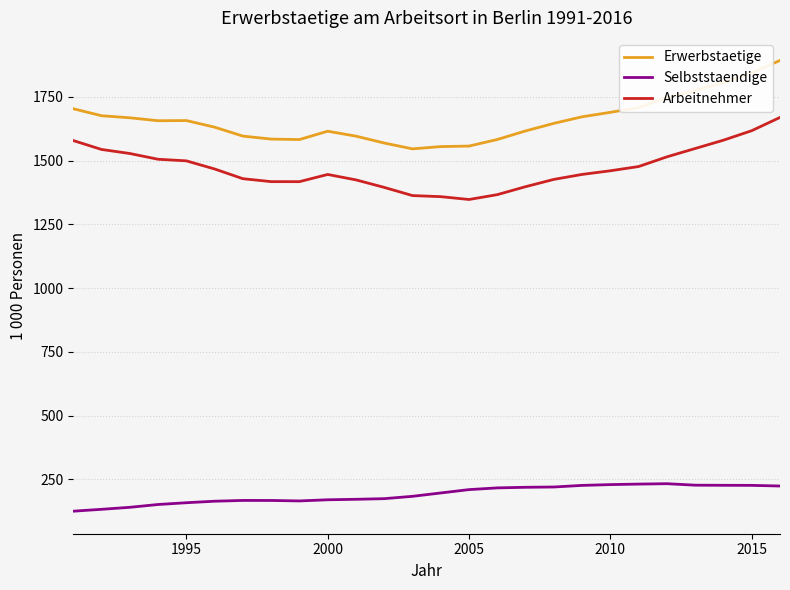

Which series has the largest range (max minus min)?

Erwerbstaetige